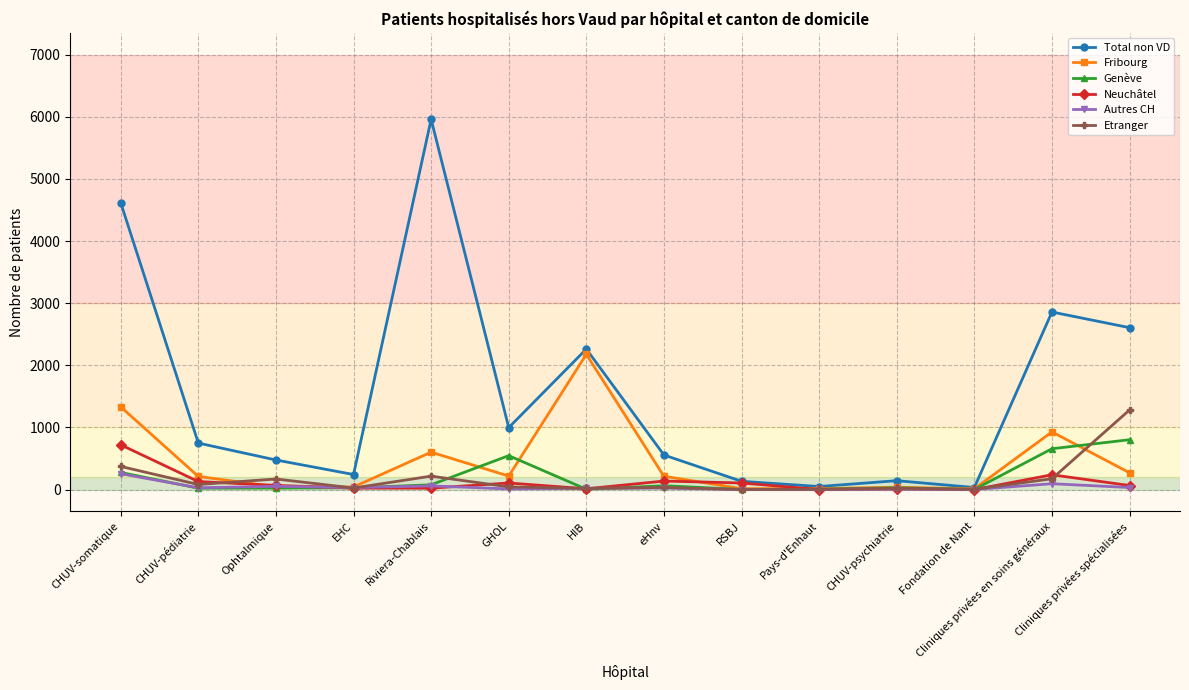

What is the label of the 10th point from the left?

Pays-d'Enhaut